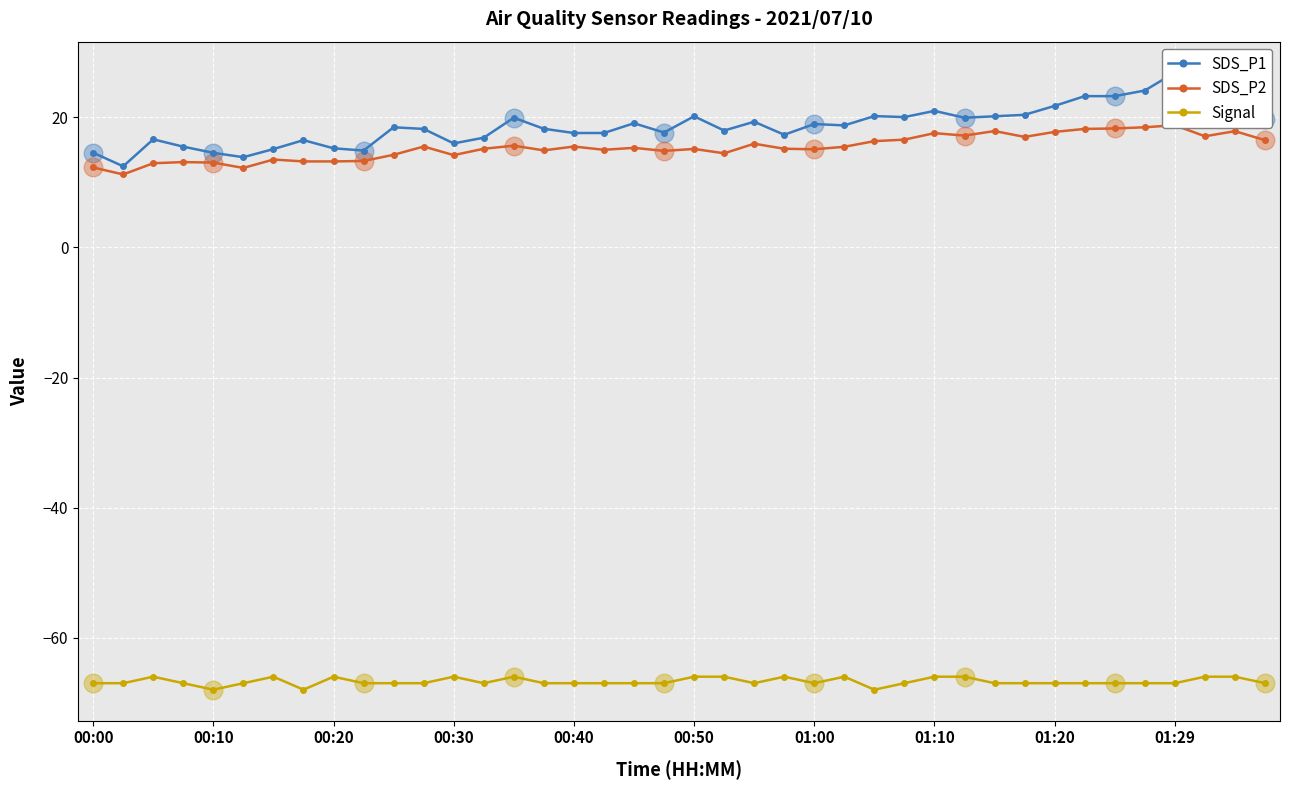

Which series has the largest total across all categories?

SDS_P1